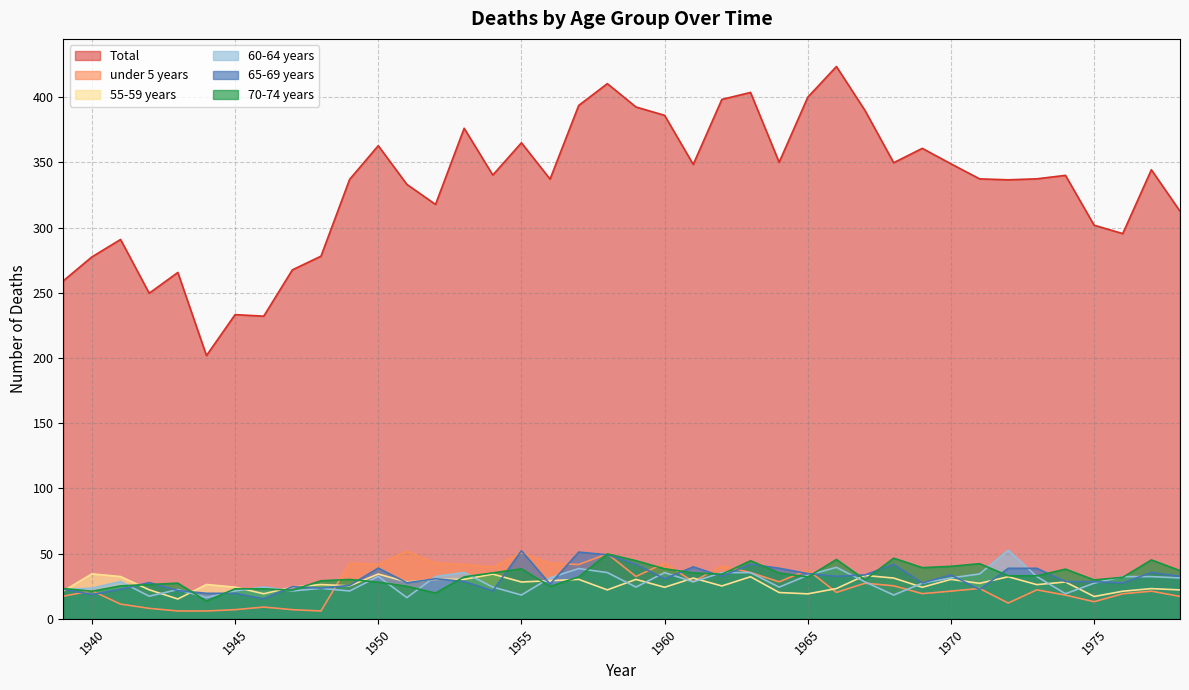

In 65-69 years, how many points are higher than both neighbors (excluding endpoints)?

12